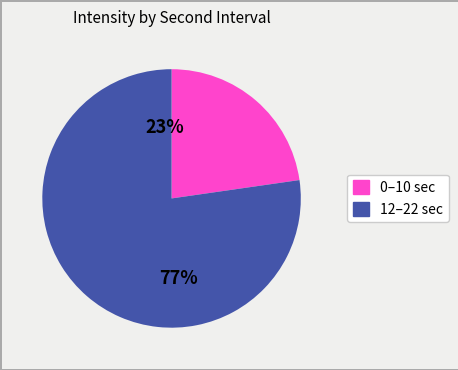

Does 0 represent more than half of the total?

No